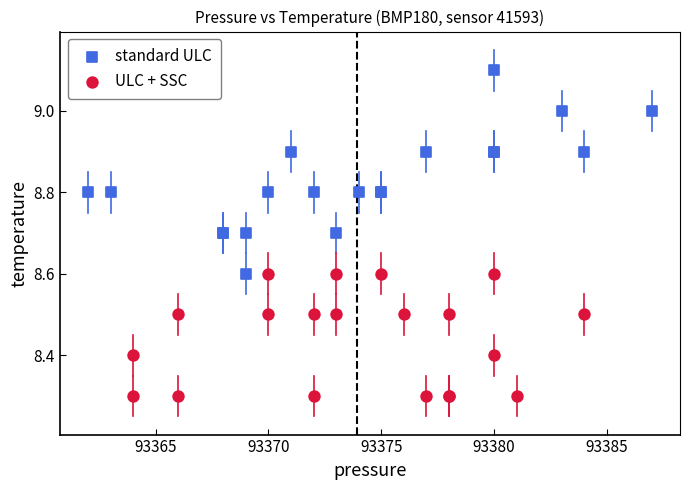

Which series contains the lowest Y value?

ULC + SSC